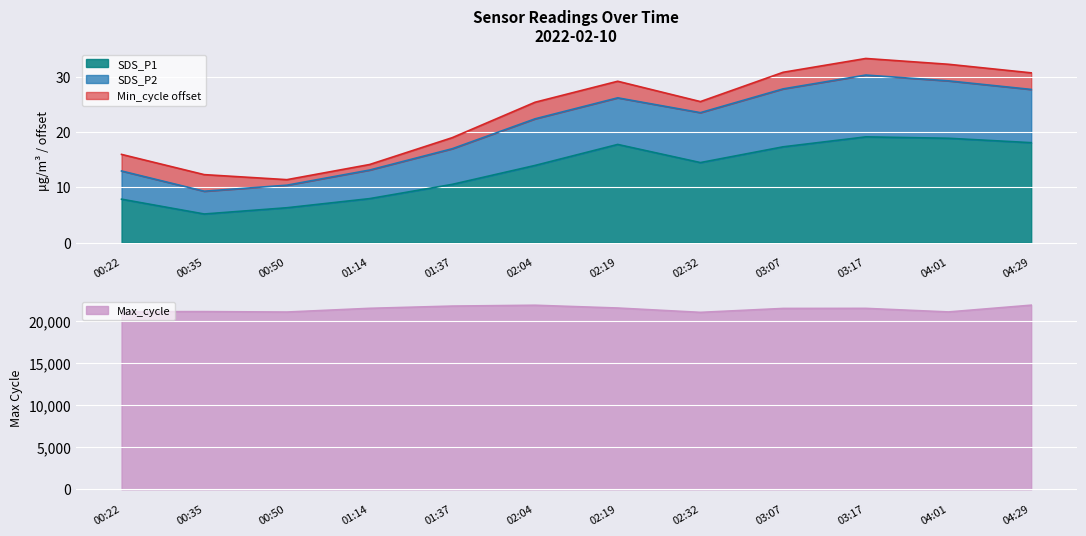

How many values in the Max_cycle series exceed 21526?

5